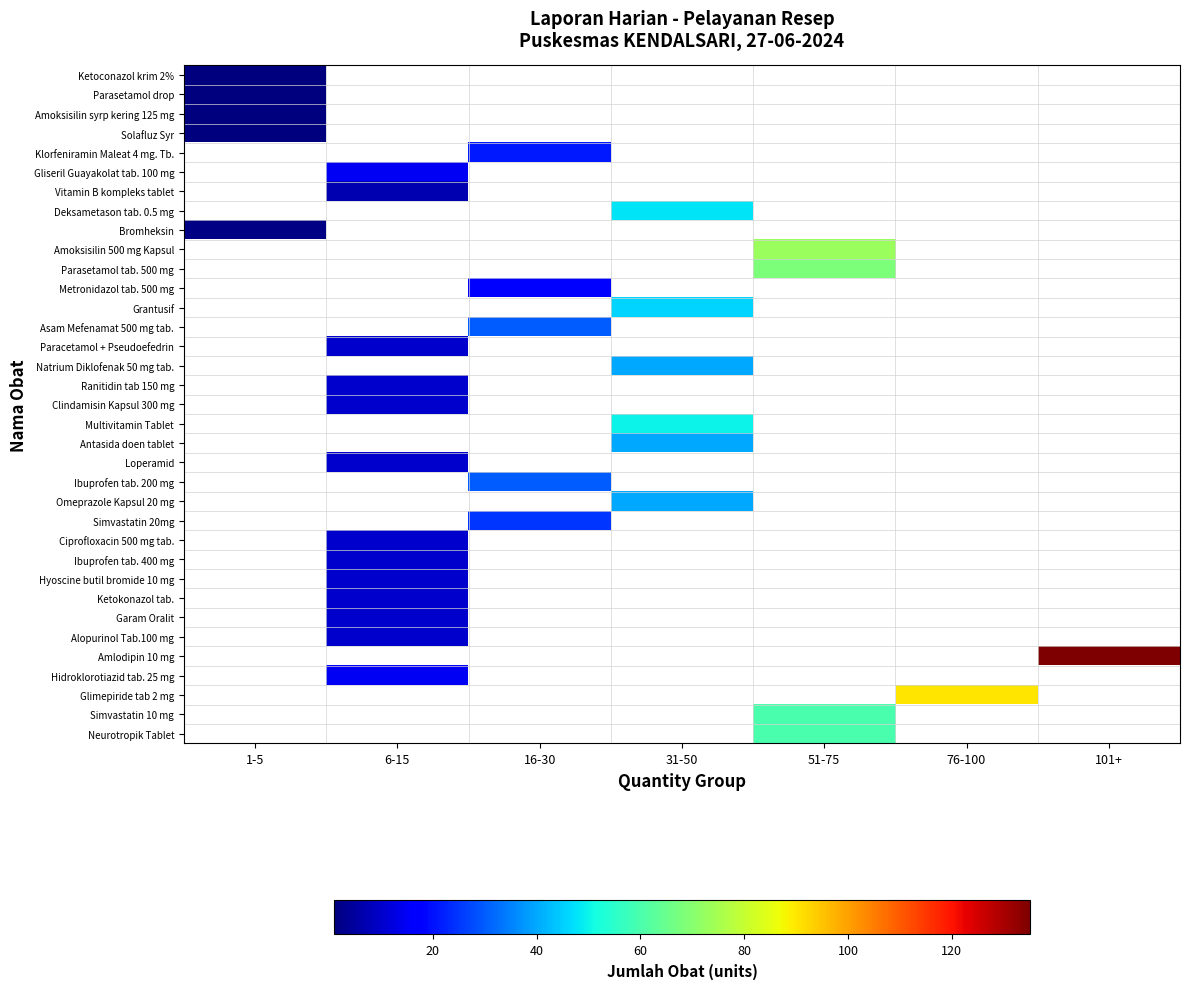

How many values in Loperamid are above zero?

1